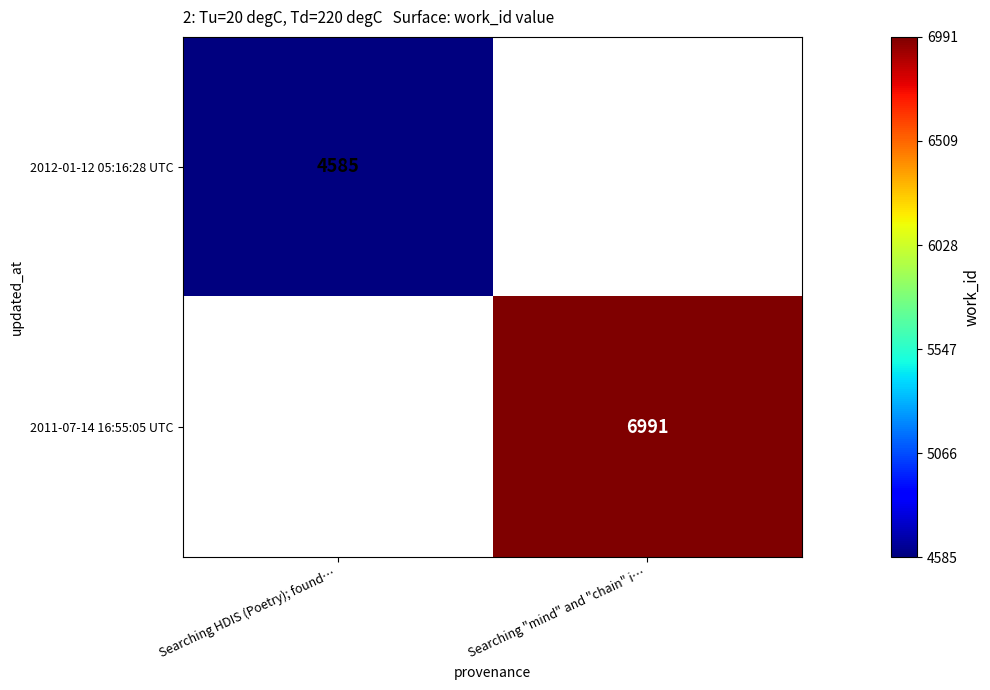

Which has a higher value, Searching HDIS (Poetry); found… or Searching "mind" and "chain" i…?

Searching "mind" and "chain" i…